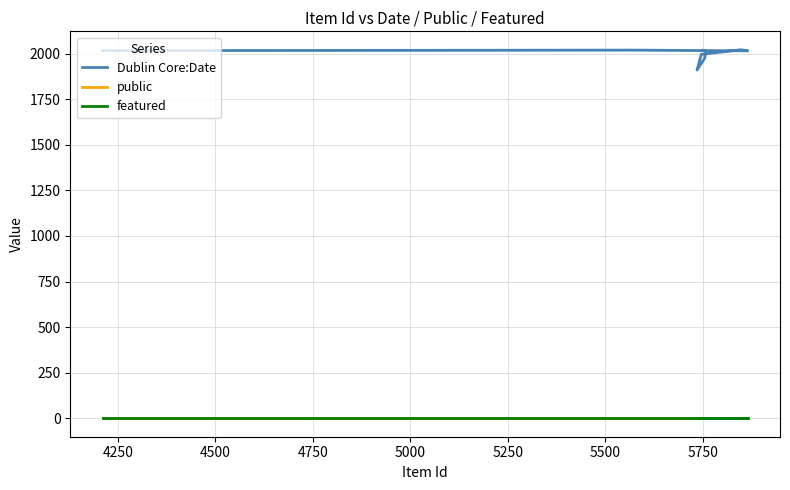

Count the number of data series in this chart.

3